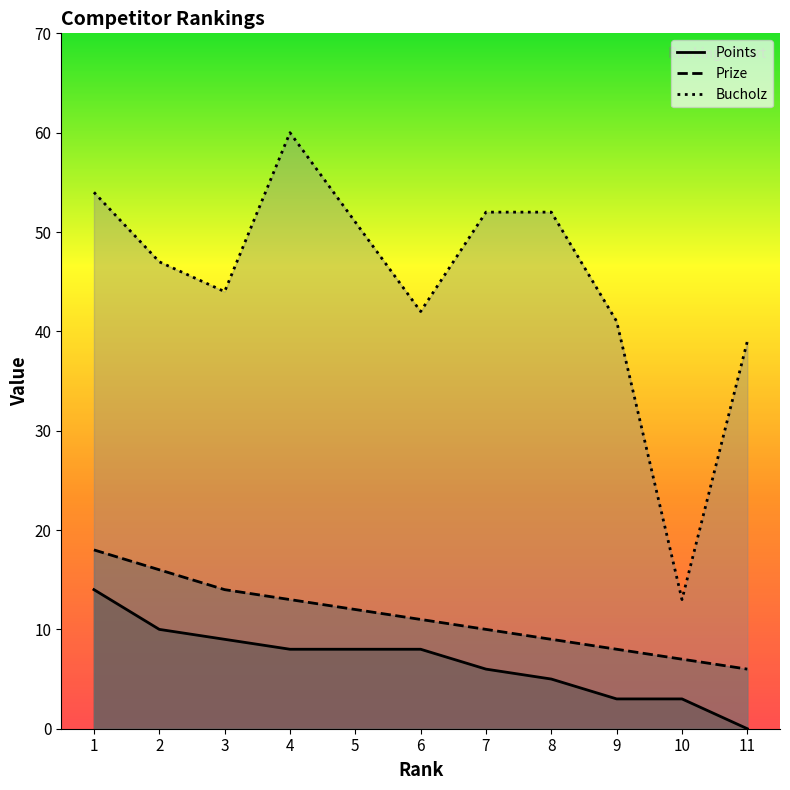

What is the spread (max minus min) of values at 3?

35